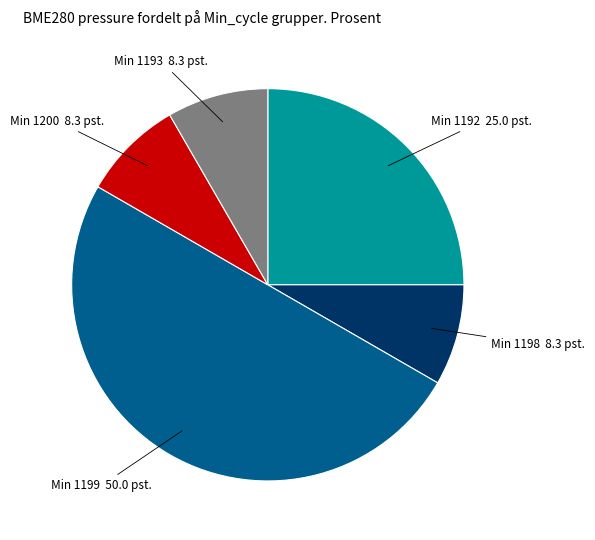

How many slices are in this pie chart?

5